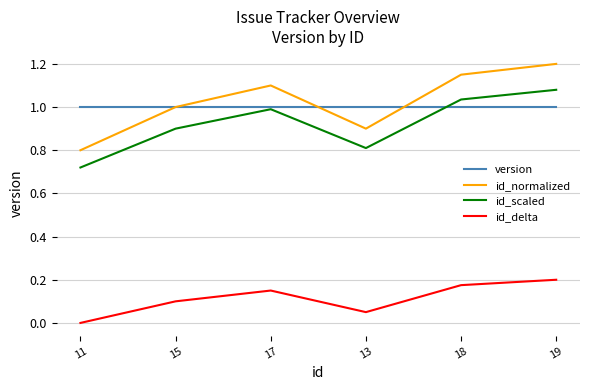

What position from the left is 17?

3